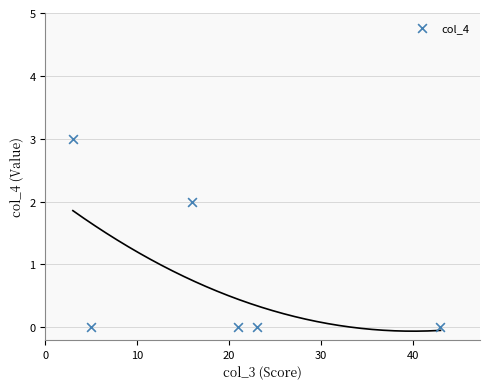

What is the range of X values (max minus min)?

40